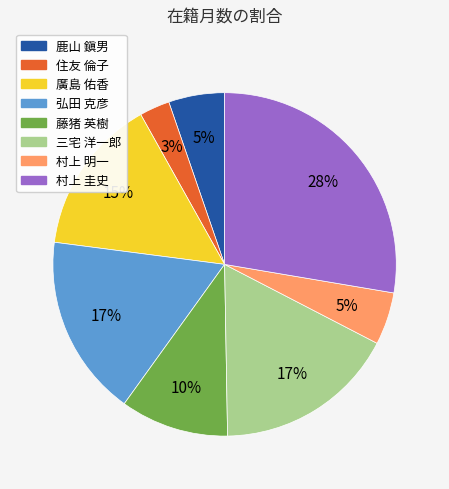

To the nearest percent, what percentage of the pie is 村上 明一?

5%